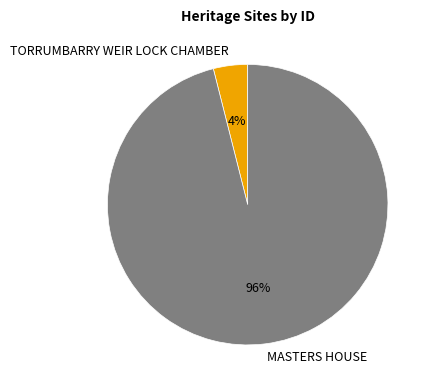

Is the sum of MASTERS HOUSE and TORRUMBARRY WEIR LOCK CHAMBER greater than half?

Yes